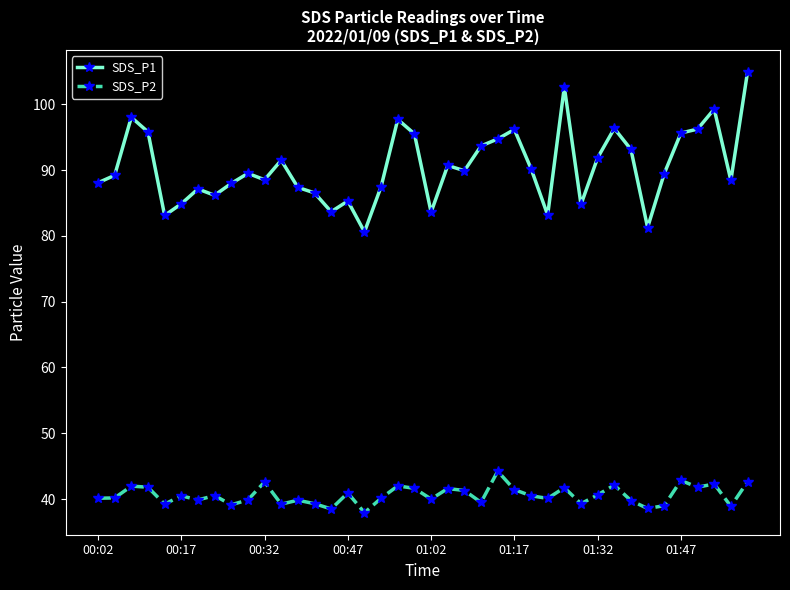

Which series has the widest spread of values?

SDS_P1